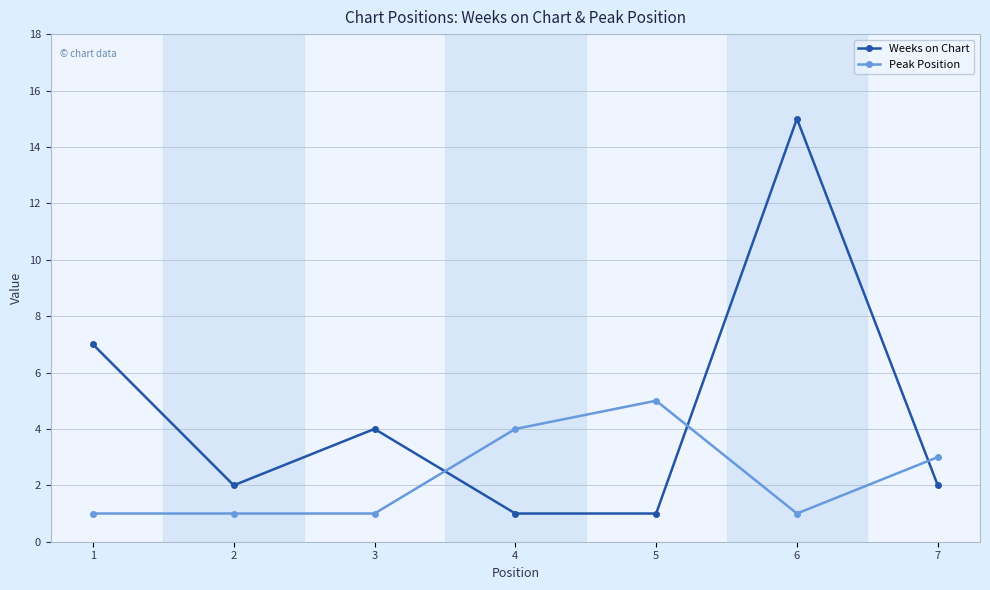

True or false: Weeks on Chart has more than 1 interior local peaks.

True